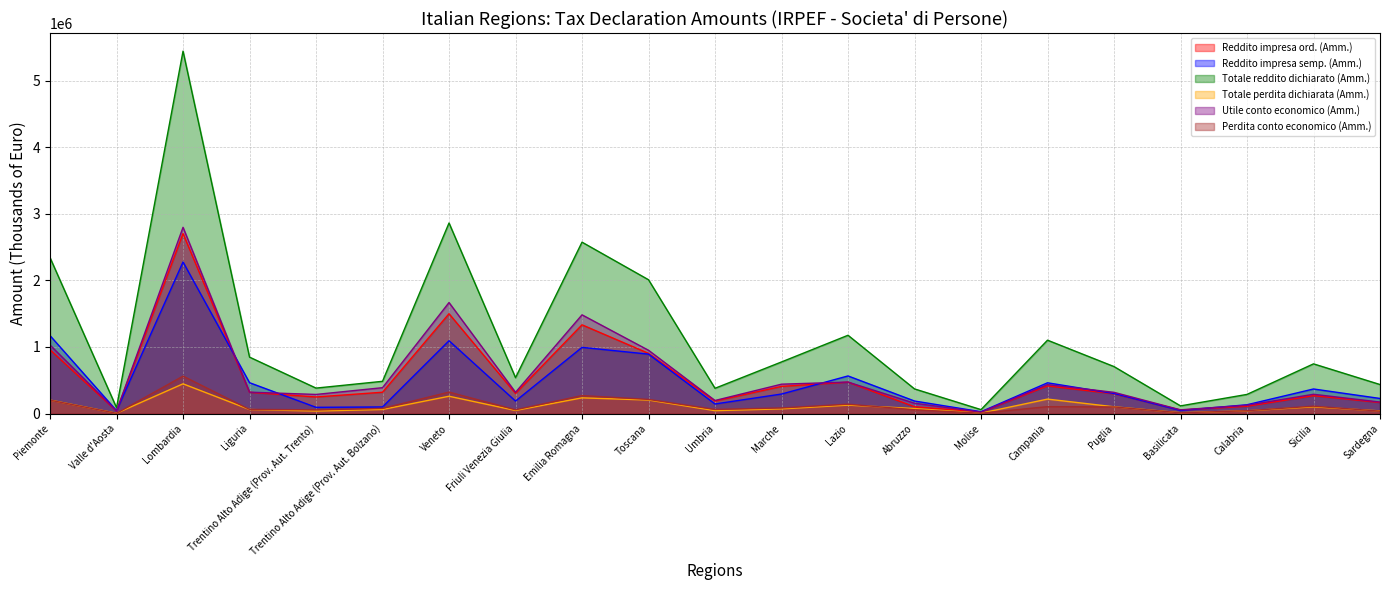

At which label does Totale perdita dichiarata (Amm.) reach its peak?

Lombardia